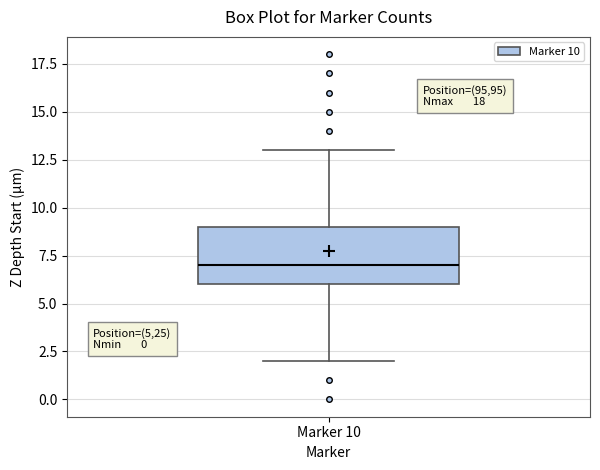

Read this box plot against the y-axis: the position of the median line, the range covered by the box, and the ends of both whiskers. The values are not printed on the chart, so give them approximately, as read against the axis.

median 7, box 6 to 9, whiskers 2 to 13